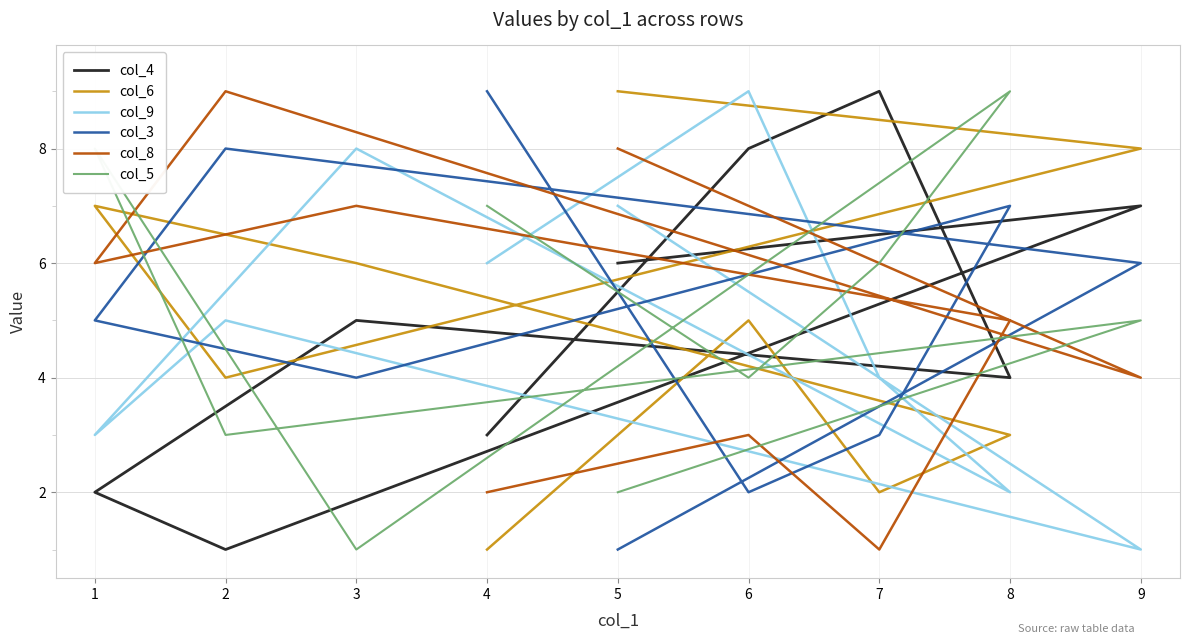

Does the chart have visible grid lines?

Yes